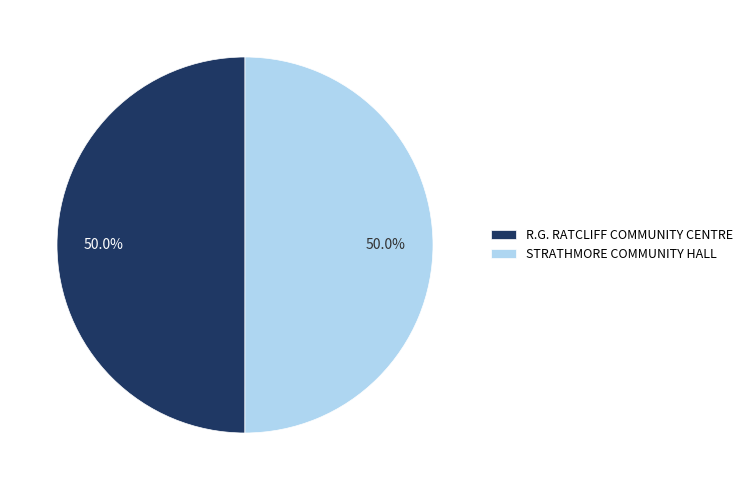

How much of the chart is everything except R.G. RATCLIFF COMMUNITY CENTRE?

50.0%